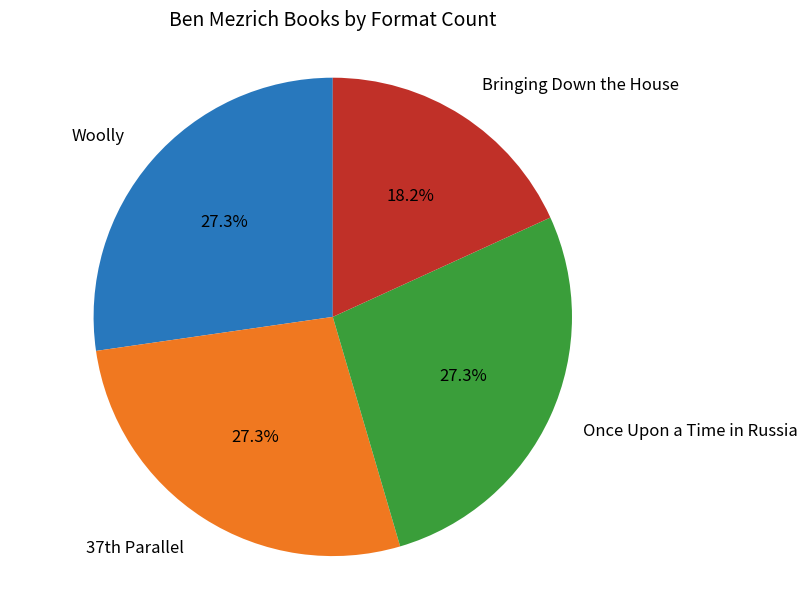

To the nearest percent, what is the difference between the Woolly and Bringing Down the House slice percentages?

9%